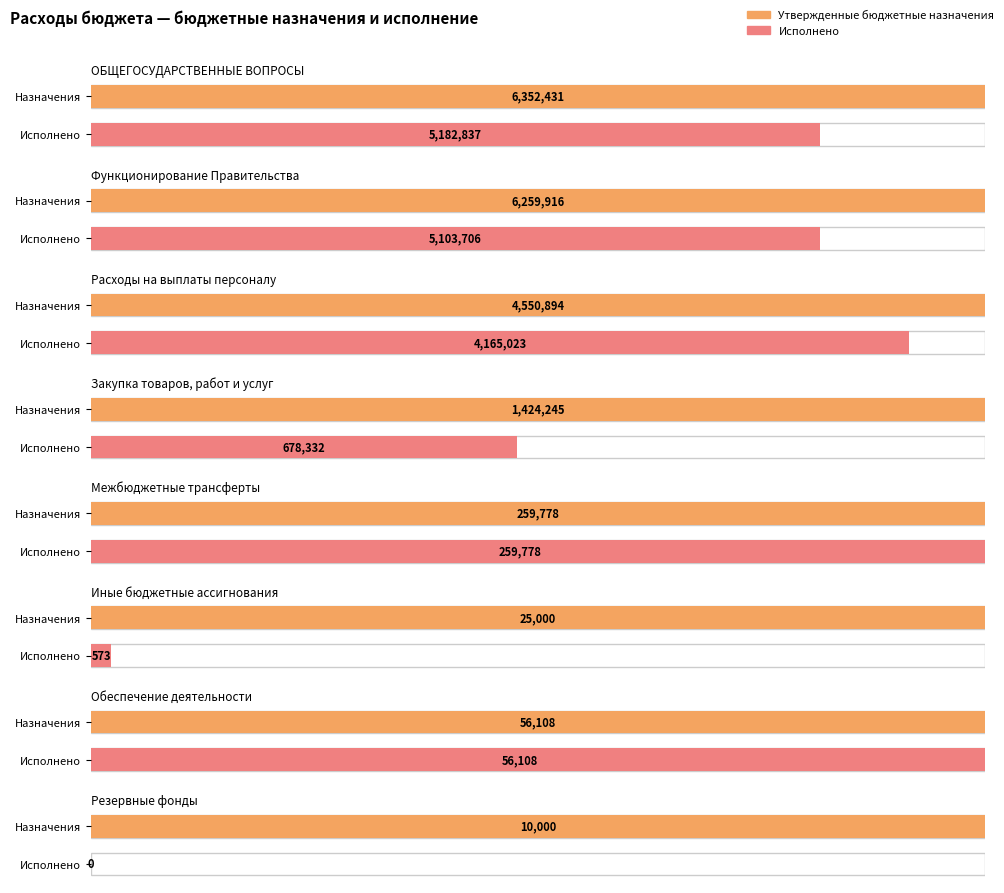

Is it true that Утвержденные бюджетные назначения equals 4550893.5 at Расходы на выплаты персоналу?

True